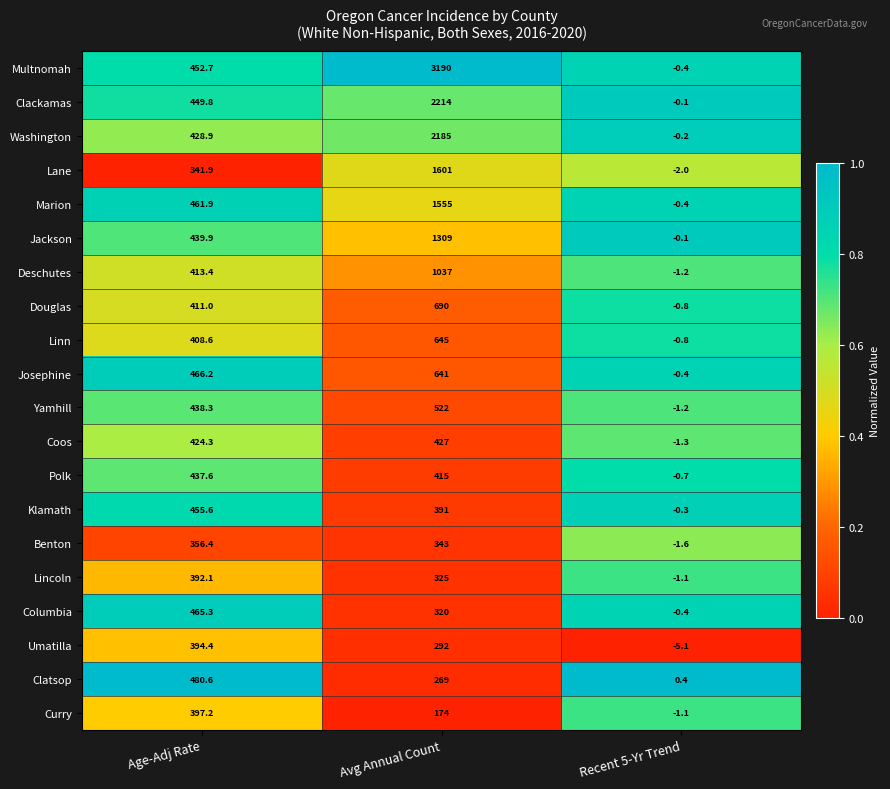

How many categories are shown in the chart?

3